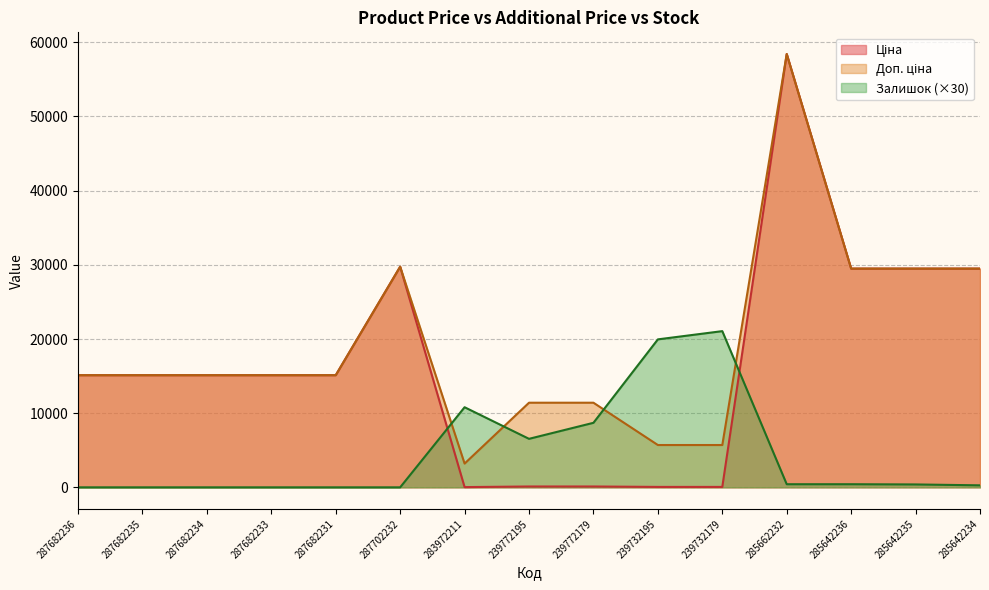

Reading left to right, what are all the values shown in this chart?

Ціна: 287682236=15120.0	287682235=15120.0	287682234=15120.0	287682233=15120.0	287682231=15120.0	287702232=29747.2	283972211=32.0	239772195=114.1	239772179=114.1	239732195=57.0	239732179=57.0	285662232=58426.5	285642236=29491.5	285642235=29491.5	285642234=29491.5
Доп. ціна: 287682236=15120.0	287682235=15120.0	287682234=15120.0	287682233=15120.0	287682231=15120.0	287702232=29747.2	283972211=3205.0	239772195=11410.0	239772179=11410.0	239732195=5705.0	239732179=5705.0	285662232=58426.5	285642236=29491.5	285642235=29491.5	285642234=29491.5
Залишок: 287682236=0.0	287682235=0.0	287682234=0.0	287682233=0.0	287682231=0.0	287702232=0.0	283972211=10800.0	239772195=6540.0	239772179=8700.0	239732195=19950.0	239732179=21060.0	285662232=420.0	285642236=420.0	285642235=390.0	285642234=270.0